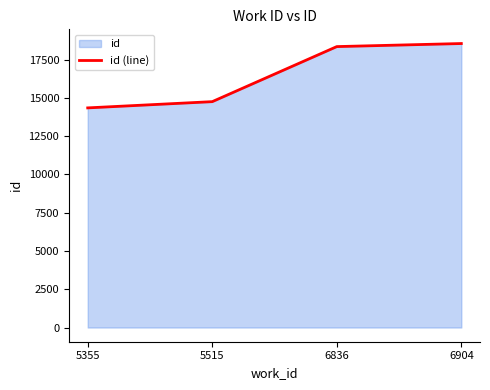

Which category has the lowest value across all series?

5355